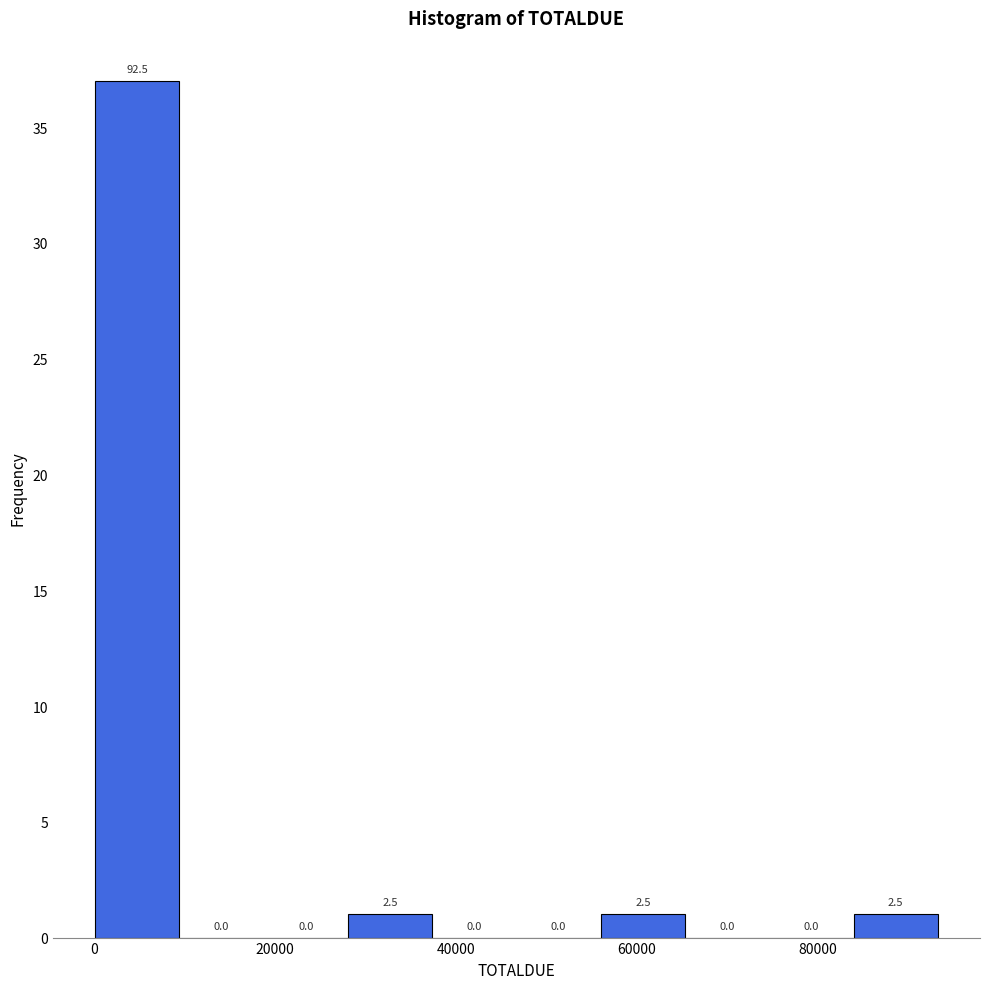

Over which range of the x-axis is the bar tallest?

0 to 10000